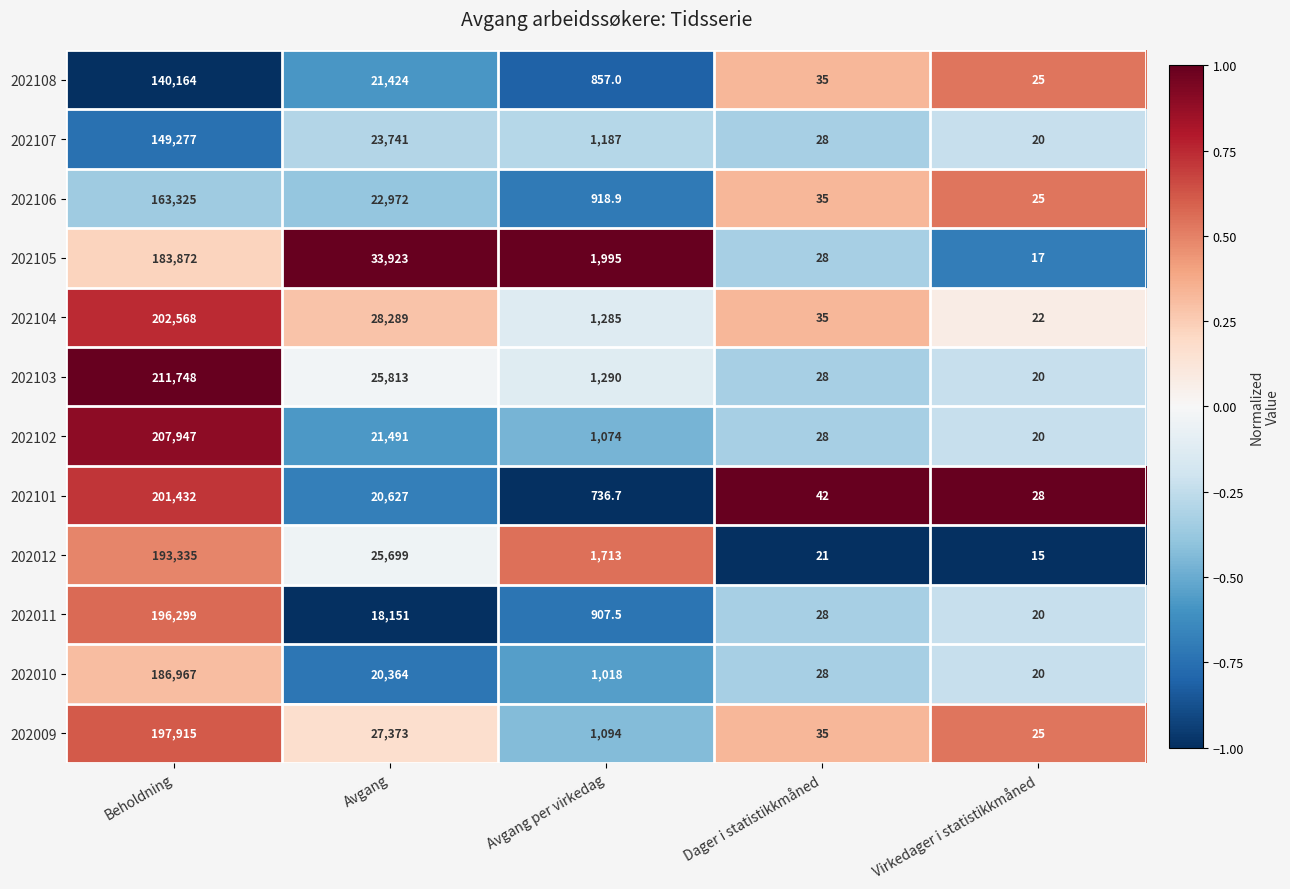

What is the maximum value shown in the chart?

211748.0